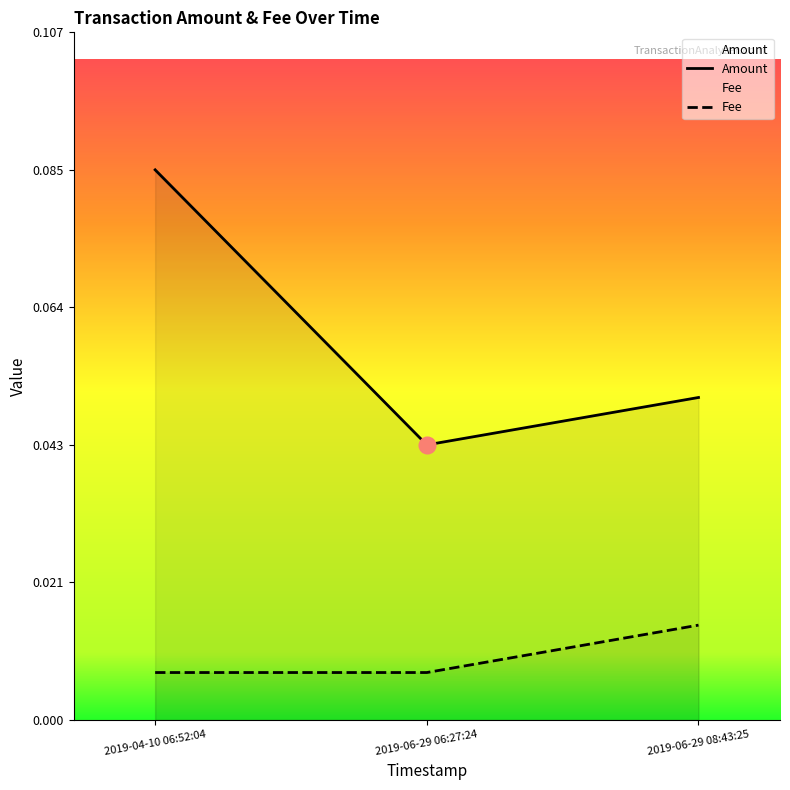

How many lines are shown in the chart?

2